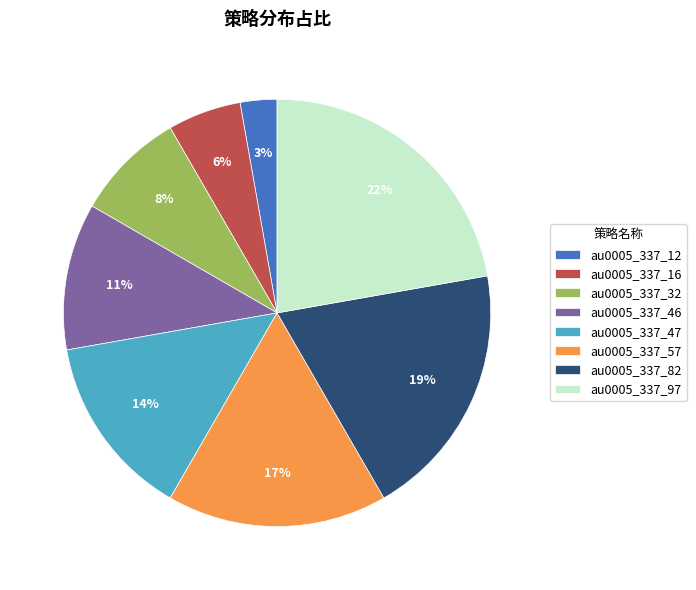

Which has a higher value, au0005_337_46 or au0005_337_47?

au0005_337_47